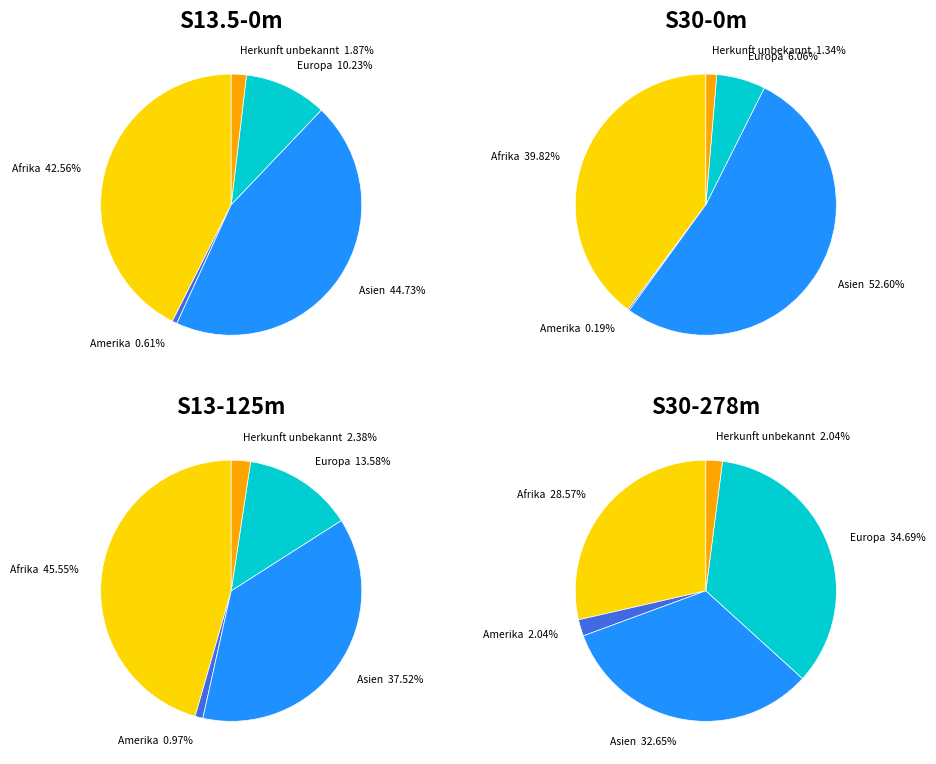

To the nearest percent, what portion does Herkunft unbekannt represent?

2%